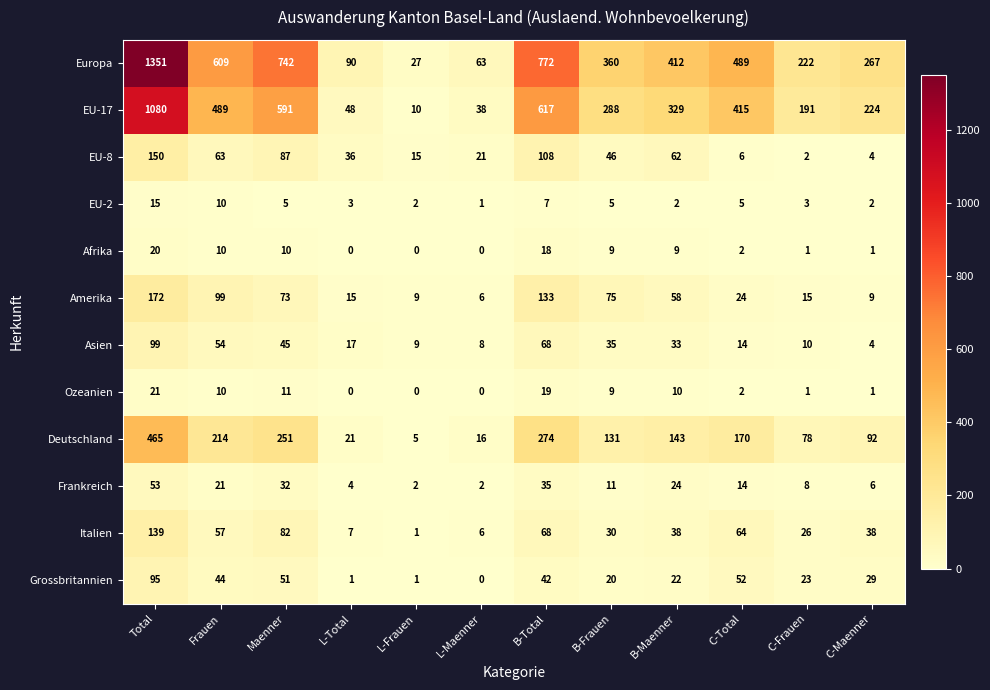

At which label does Ozeanien first exceed 9?

Total